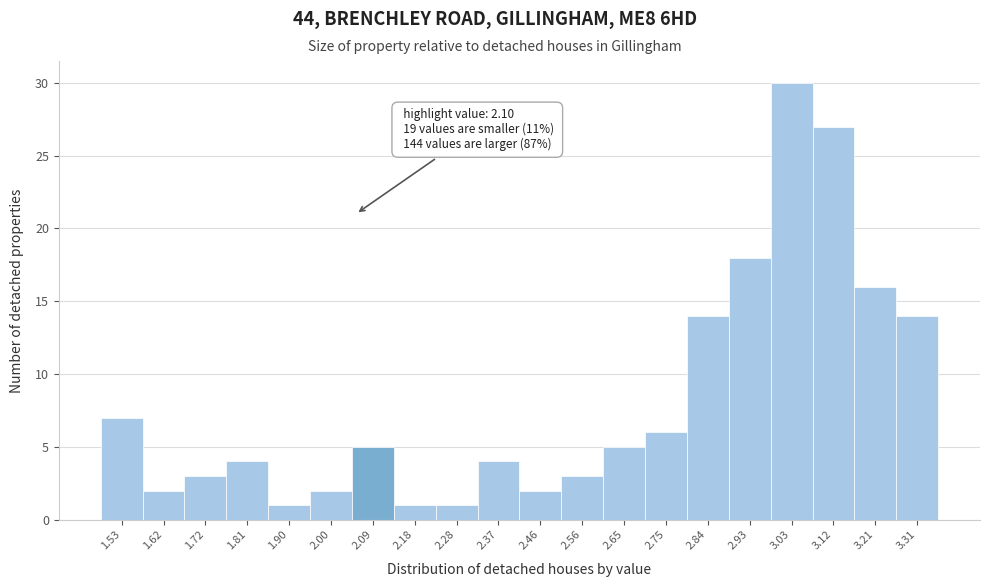

Reading right to left, what are all the values shown in this chart?

14	16	27	30	18	14	6	5	3	2	4	1	1	5	2	1	4	3	2	7